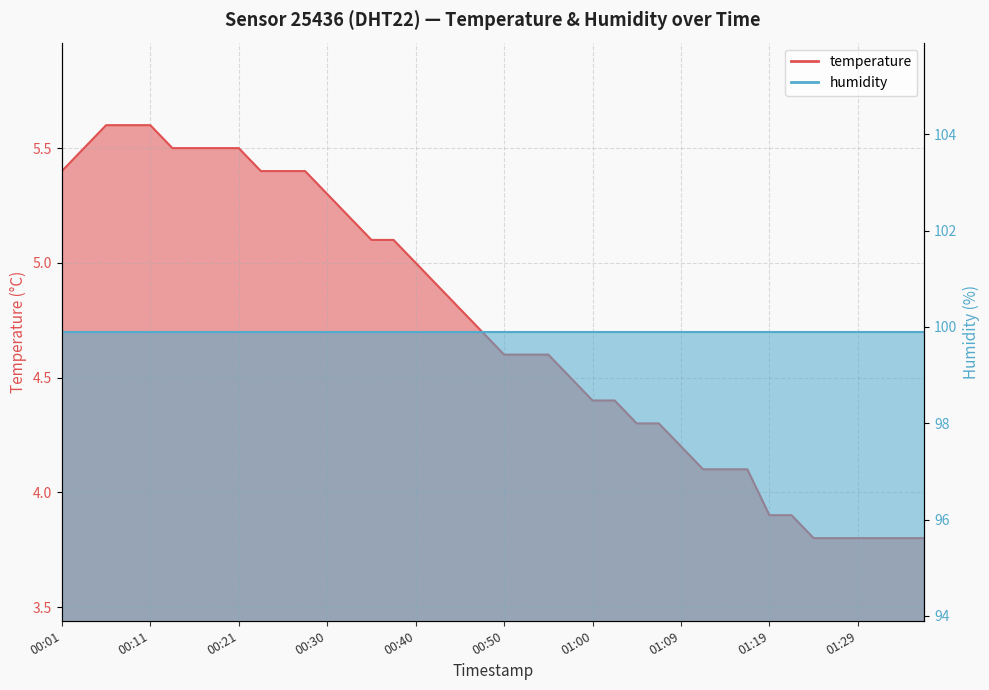

The value at 00:21 is 7.6. True or false?

False